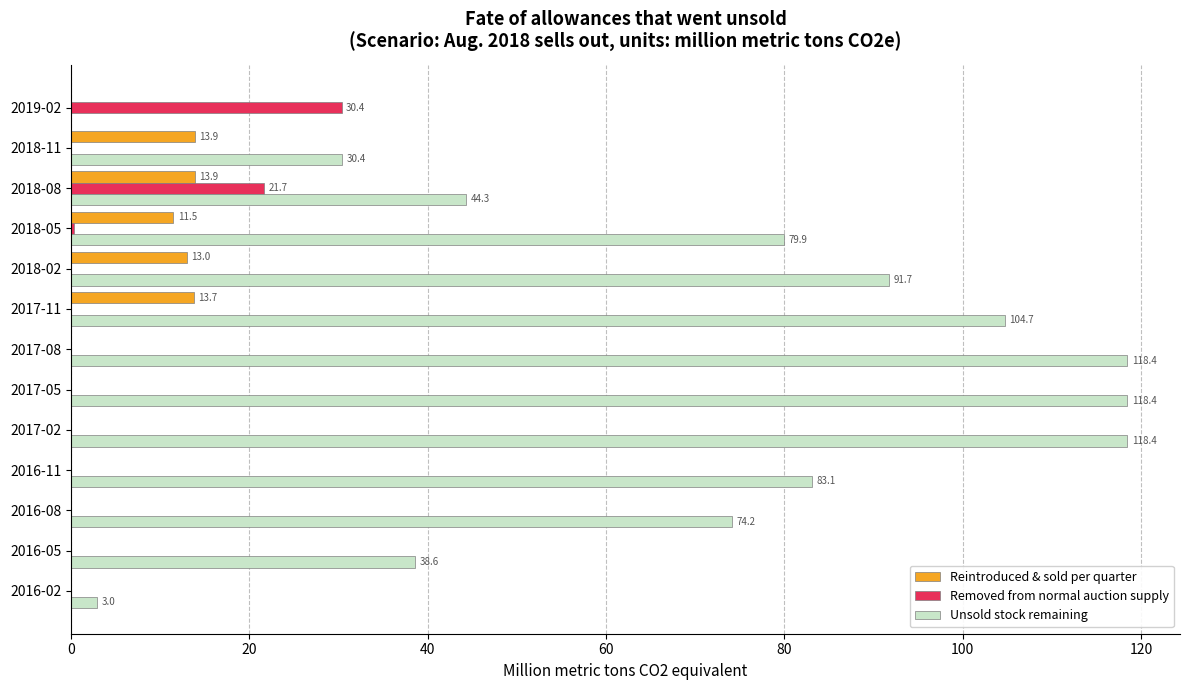

What is the maximum value for Reintroduced & sold per quarter?

13.9